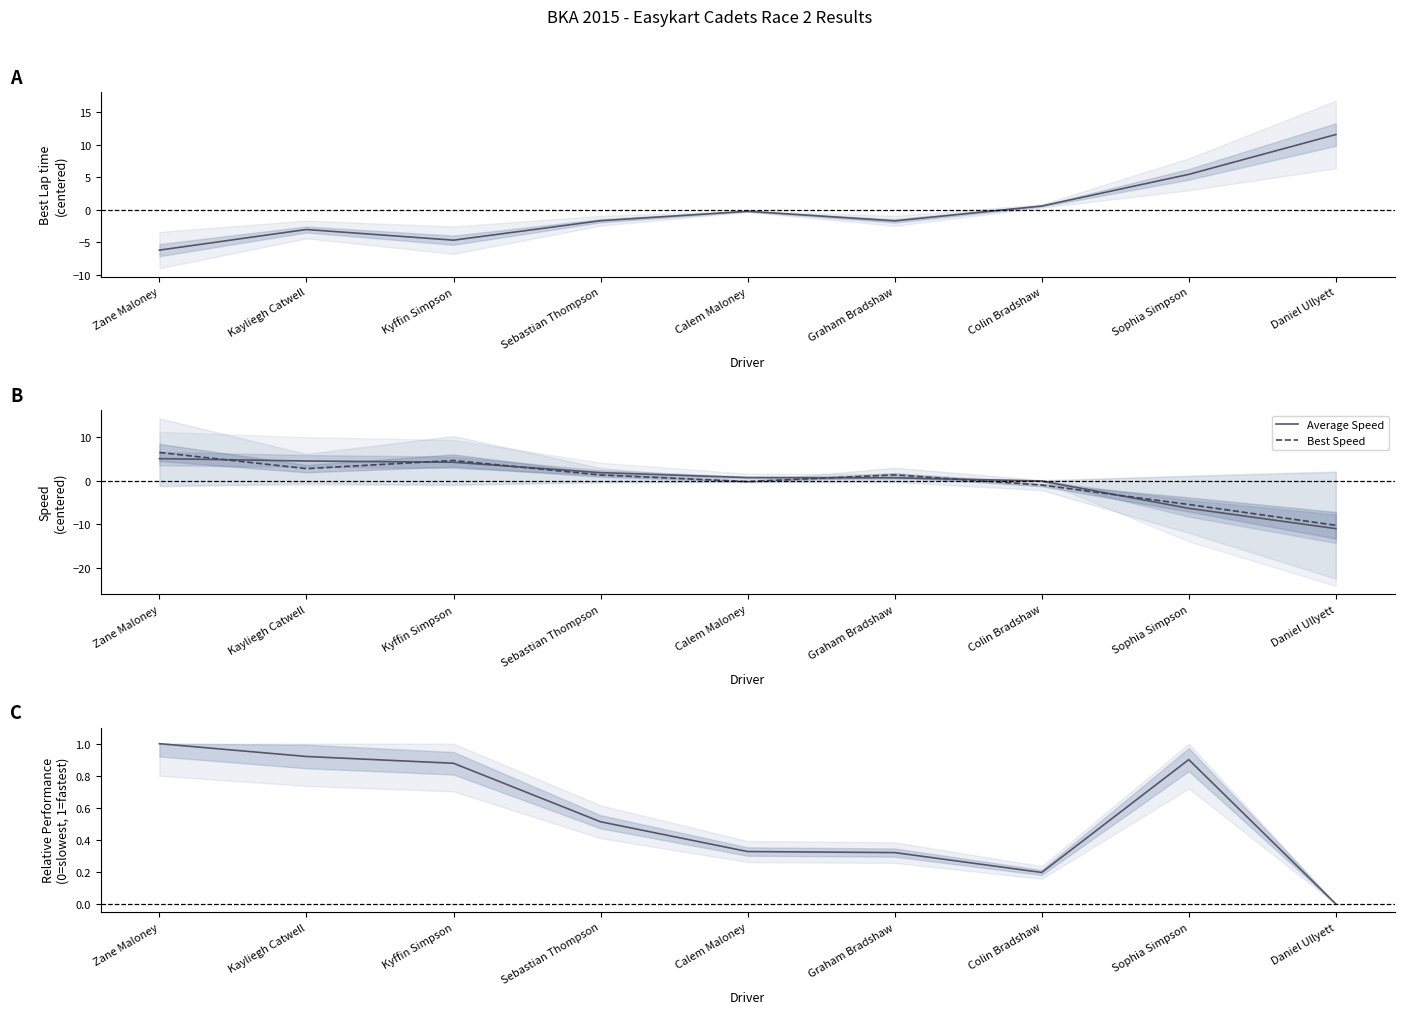

Which series has the largest total across all categories?

Total Time (normalized)